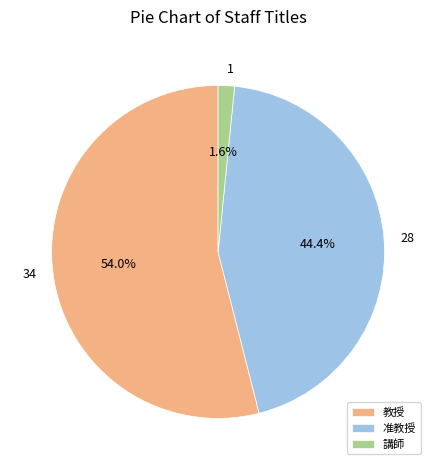

To the nearest percent, what is the difference between the 教授 and 准教授 slice percentages?

10%